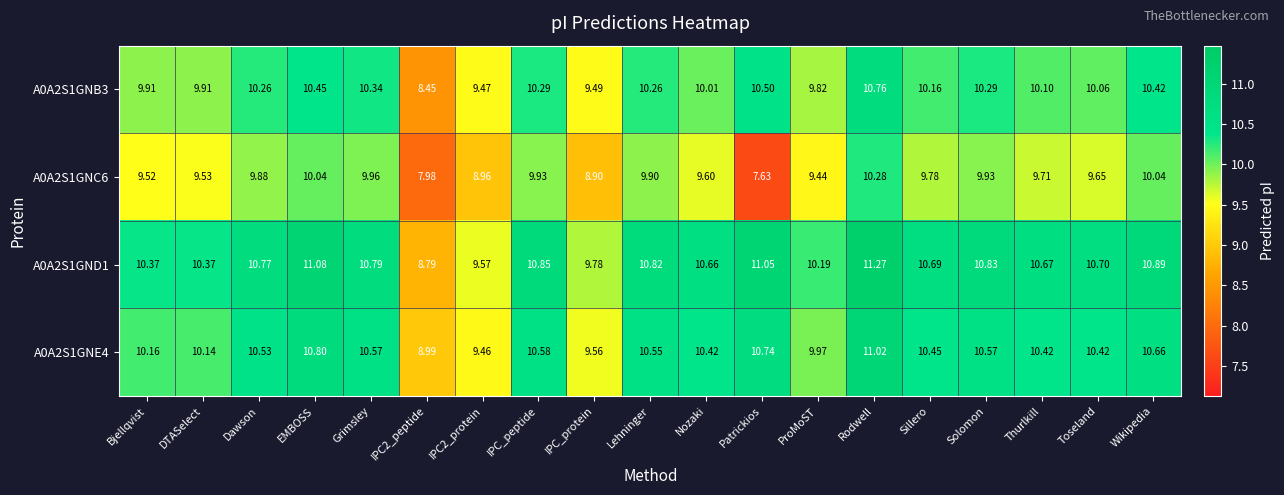

Where is A0A2S1GNE4 nearest to the value 10?

ProMoST